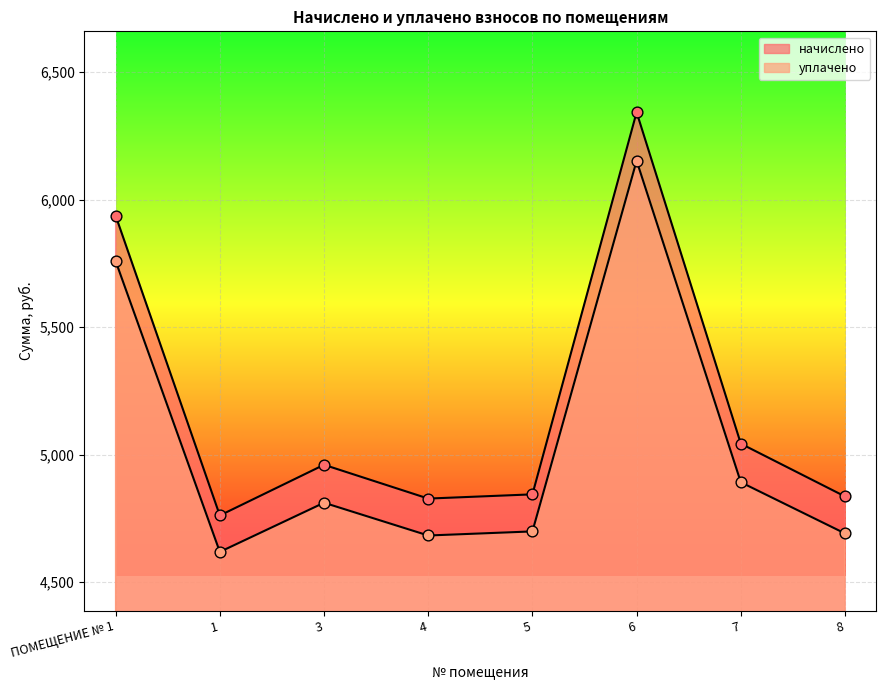

Which series contains the lowest Y value?

уплачено